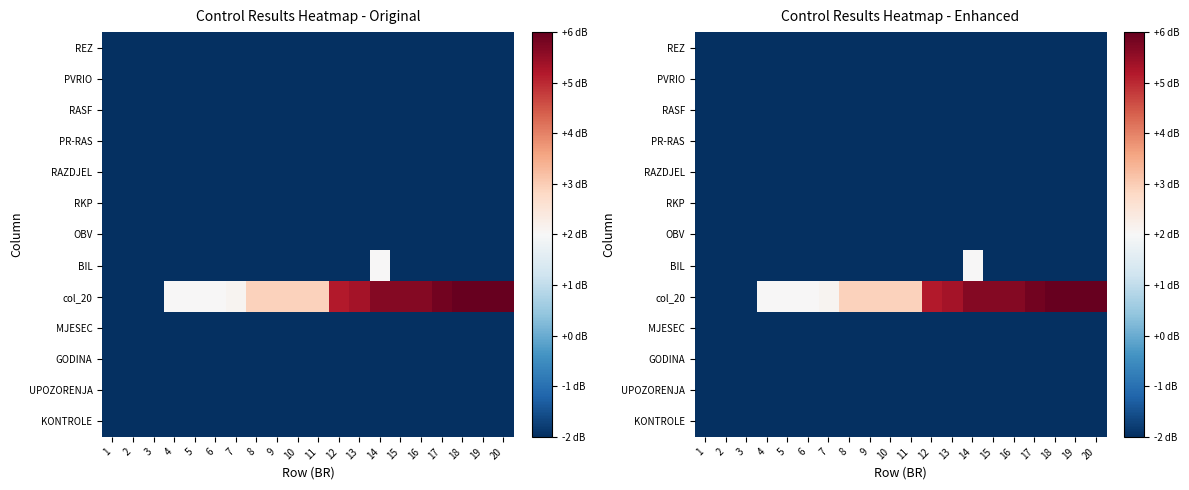

What is the smallest value displayed?

-2.0